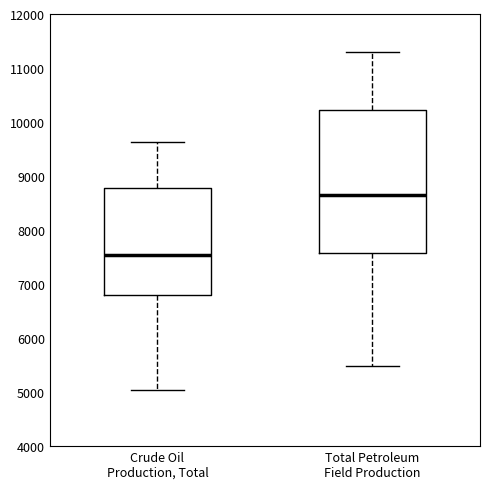

Reading left to right, read every box against the y-axis: the position of its median line, the range the box covers, and the ends of its whiskers. The values are not printed on the chart, so give them approximately, as read against the axis.

Crude Oil Production, Total: median 7500, box 6800 to 8800, whiskers 5000 to 9600
Total Petroleum Field Production: median 8600, box 7600 to 10200, whiskers 5500 to 11300